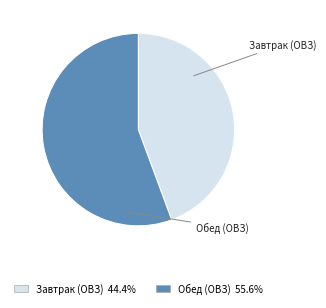

Does Завтрак (ОВЗ) account for over 50% of the chart?

No